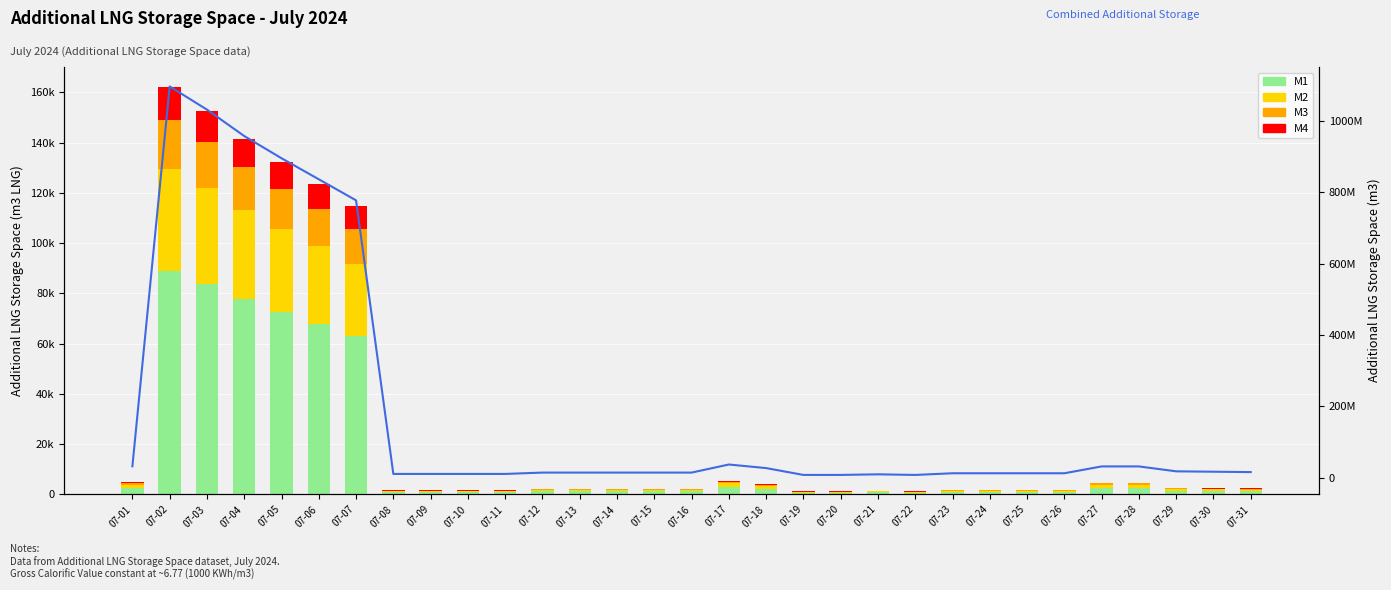

What is the maximum value shown in the chart?

1096611463.0